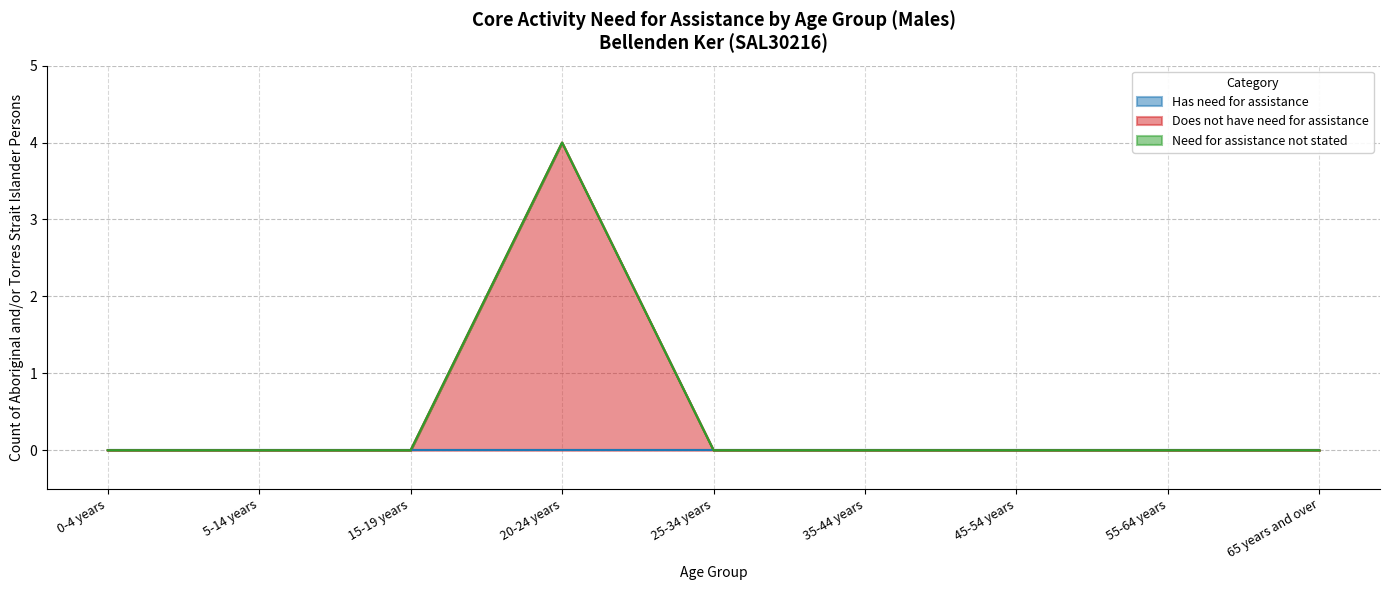

Between 0-4 years and 15-19 years, which is larger?

0-4 years